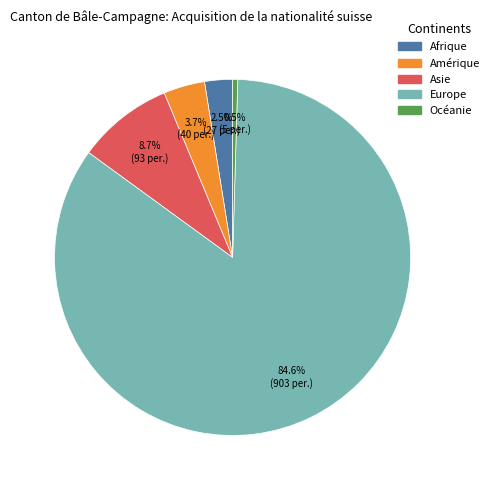

To the nearest percent, what percentage of the pie is Europe?

85%